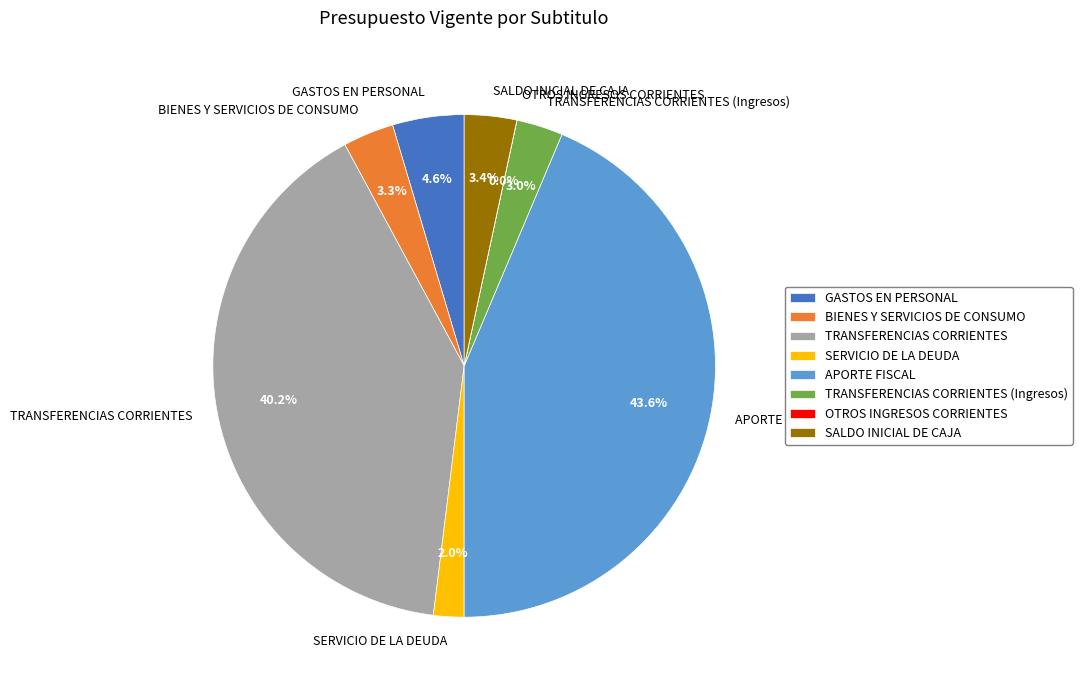

To the nearest percent, what is the combined percentage of SERVICIO DE LA DEUDA and TRANSFERENCIAS CORRIENTES?

42%